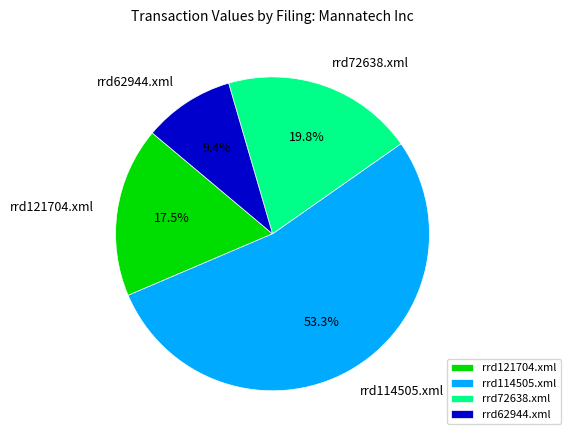

How many slices are in this pie chart?

4